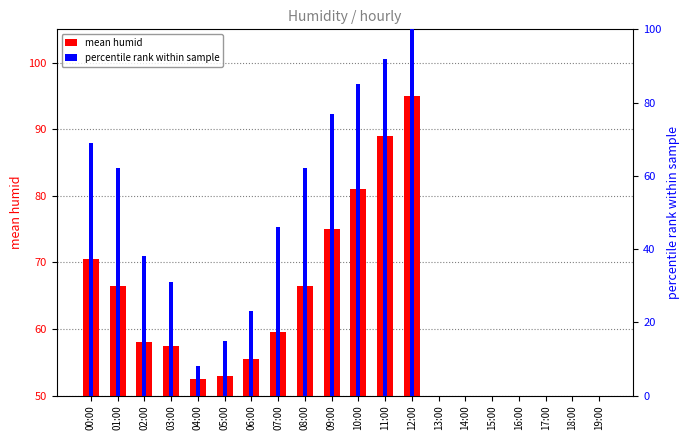

Reading left to right, transcribe all the data shown in this chart.

mean humid: 00:00=70.5	01:00=66.5	02:00=58.0	03:00=57.5	04:00=52.5	05:00=53.0	06:00=55.5	07:00=59.5	08:00=66.5	09:00=75.0	10:00=81.0	11:00=89.0	12:00=95.0	13:00=0.0	14:00=0.0	15:00=0.0	16:00=0.0	17:00=0.0	18:00=0.0	19:00=0.0
percentile rank within sample: 00:00=69.0	01:00=62.0	02:00=38.0	03:00=31.0	04:00=8.0	05:00=15.0	06:00=23.0	07:00=46.0	08:00=62.0	09:00=77.0	10:00=85.0	11:00=92.0	12:00=100.0	13:00=0.0	14:00=0.0	15:00=0.0	16:00=0.0	17:00=0.0	18:00=0.0	19:00=0.0